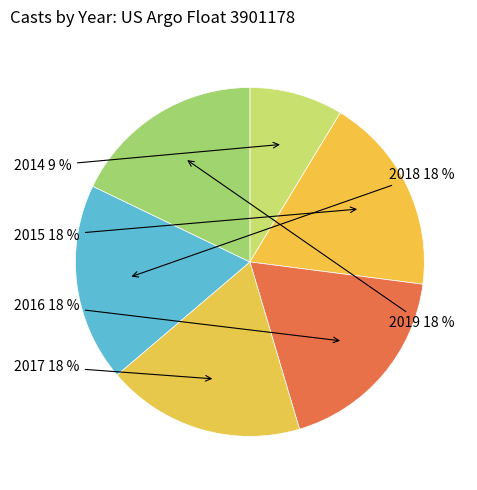

Is there any slice that represents more than half of the pie?

No